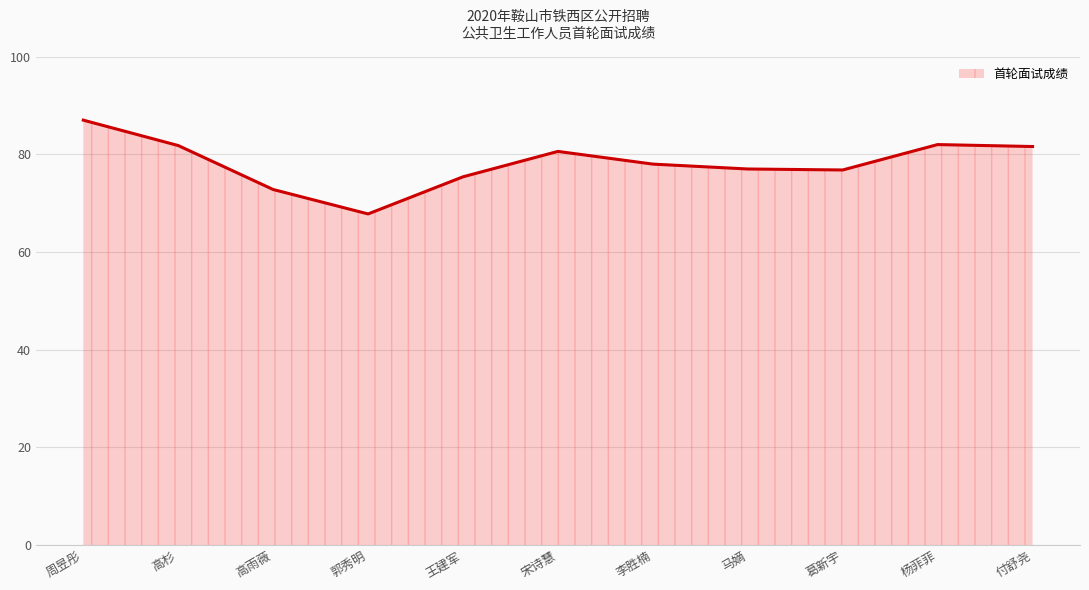

What is the difference between the values at 王建军 and 郭秀明?

7.6